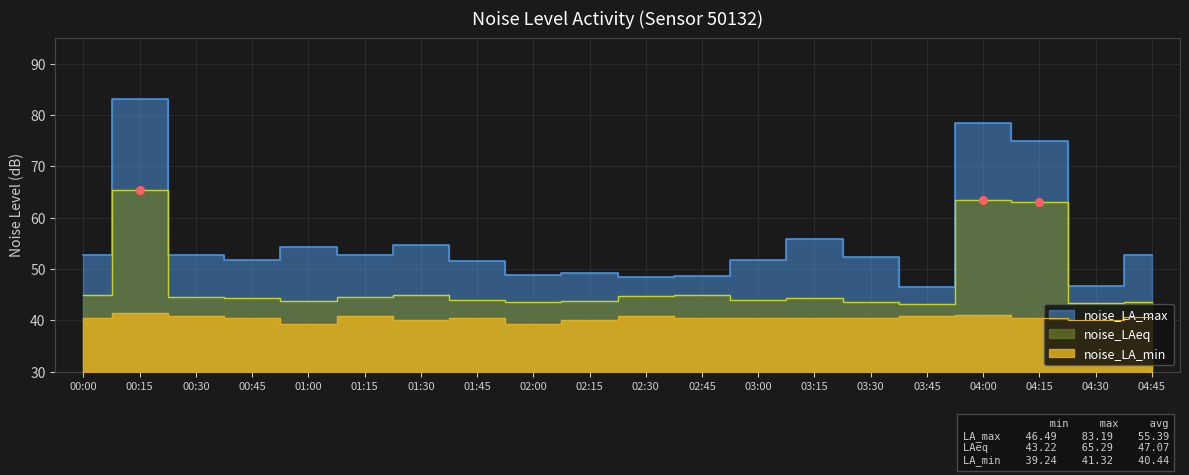

What is the total value across all series at 01:00?

137.3